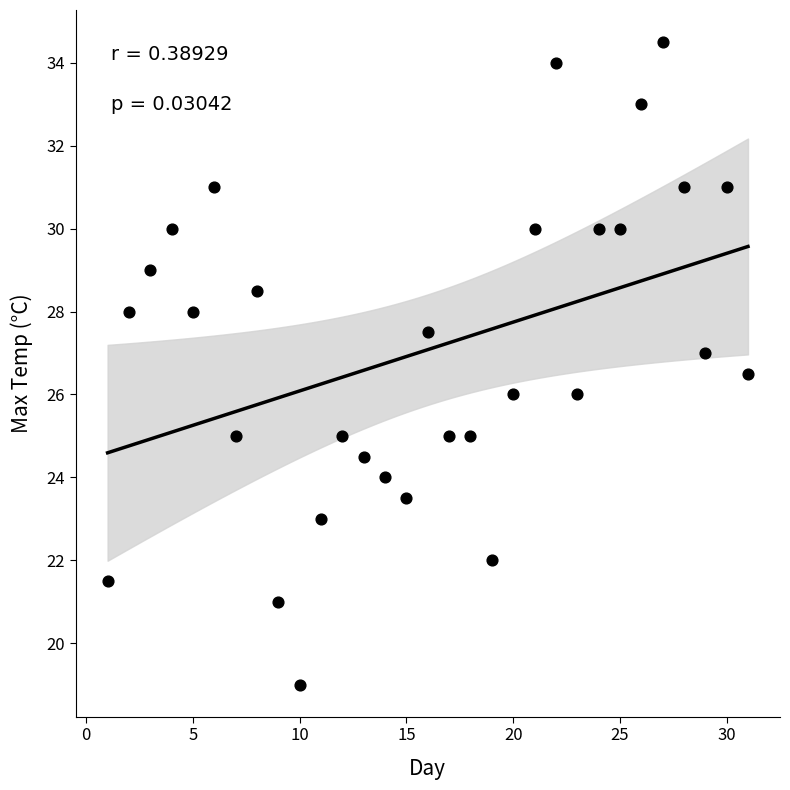

What is the range of X values (max minus min)?

30.0